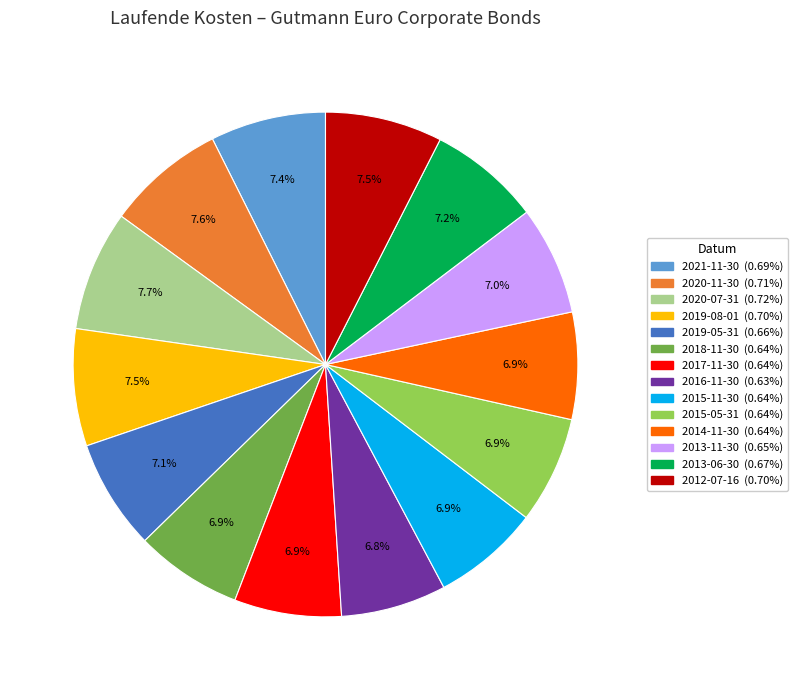

What is the total percentage of 2015-11-30 and 2020-07-31?

14.6%